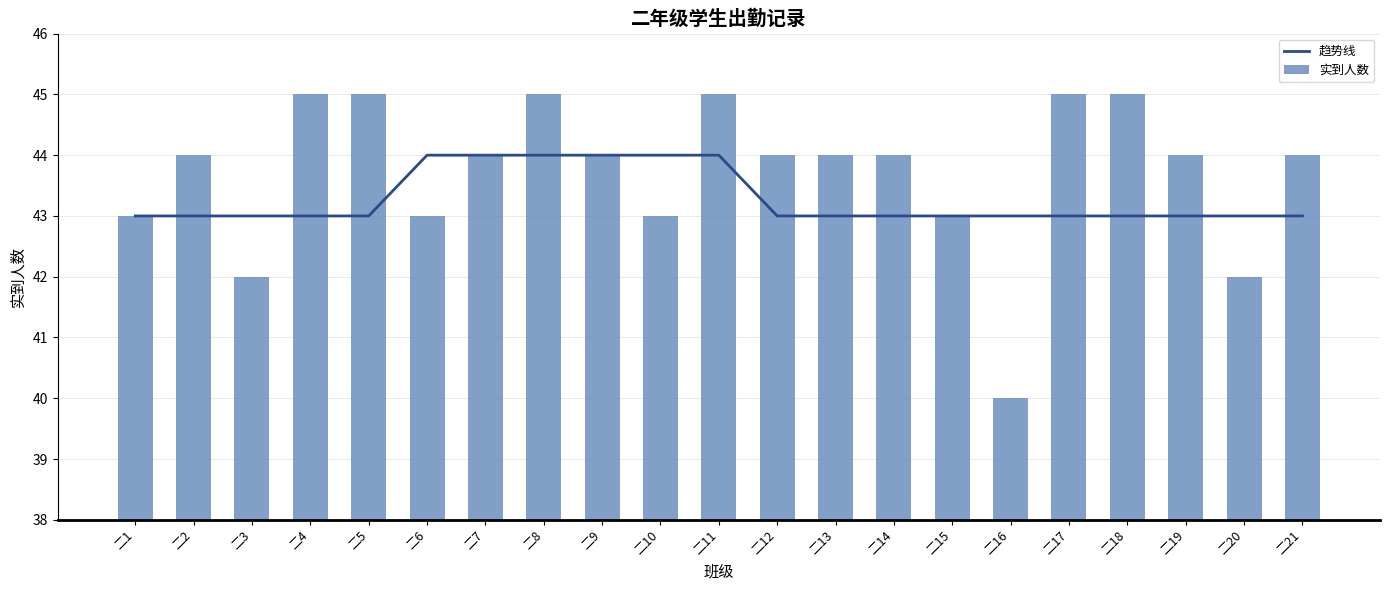

Which series has the largest total across all categories?

实到人数